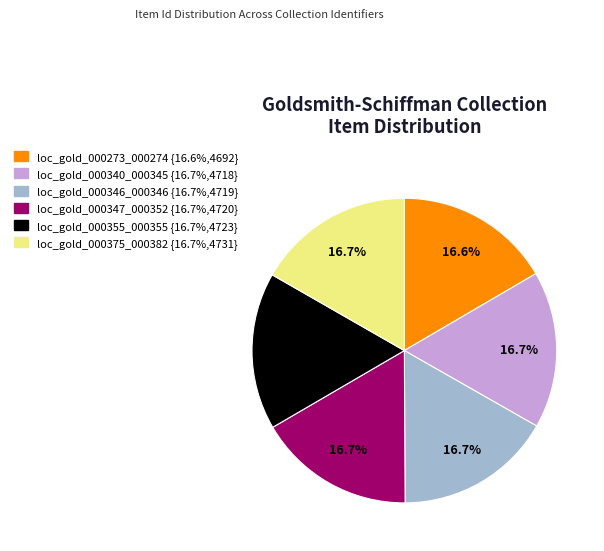

Is it true that loc_gold_000273_000274 is 17% of the pie?

True